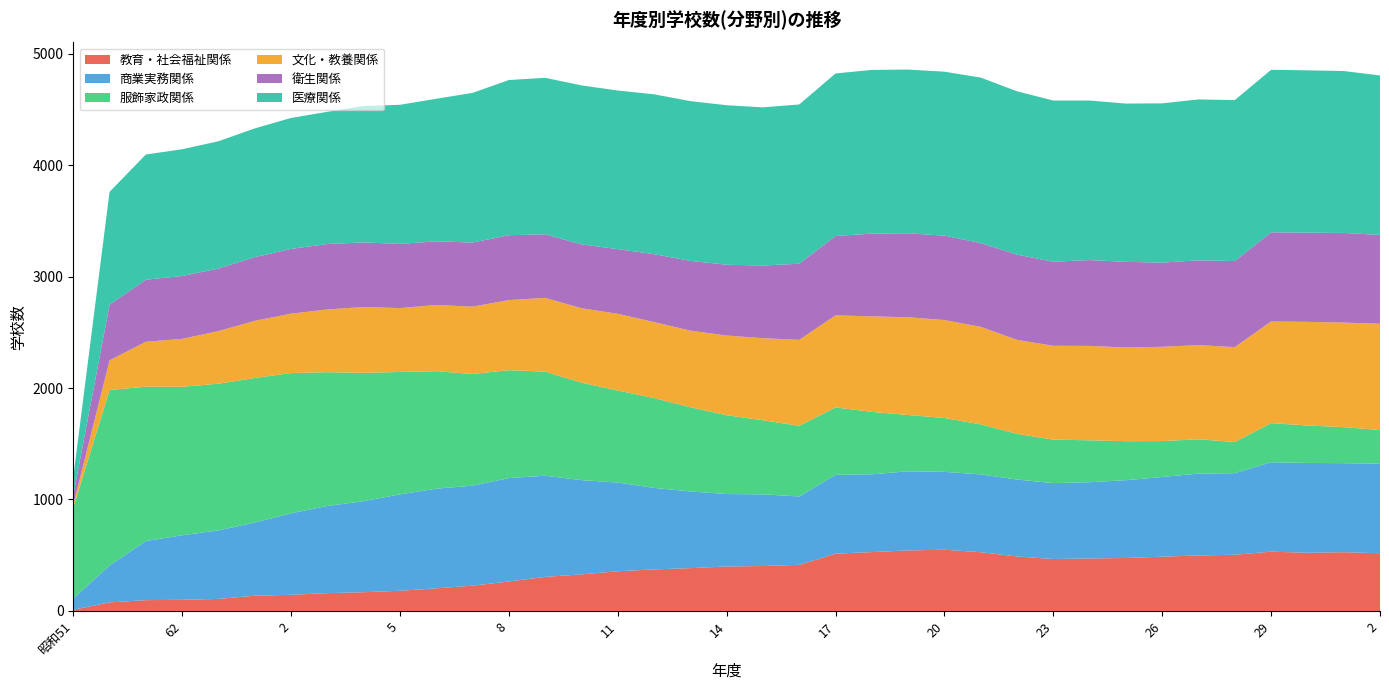

Reading left to right, transcribe all the data shown in this chart.

教育・社会福祉関係: 11	77	97	100	108	137	145	160	168	181	203	227	264	306	328	356	373	384	399	403	414	514	528	543	549	527	489	466	471	475	487	498	504	532	522	527	518
商業実務関係: 100	331	530	579	615	656	731	782	817	865	894	897	928	907	846	796	731	688	650	643	613	707	698	710	699	698	690	681	684	698	715	734	732	802	806	799	803
服飾家政関係: 814	1574	1385	1332	1316	1297	1258	1200	1151	1098	1054	1002	968	934	874	826	806	756	707	665	634	605	560	505	483	449	410	390	376	350	322	308	280	351	336	323	302
文化・教養関係: 28	267	403	430	472	513	533	563	591	573	594	604	629	662	668	688	682	687	715	736	771	826	857	877	879	875	843	842	847	841	846	845	851	912	930	938	954
衛生関係: 84	499	557	564	561	571	581	587	579	576	571	575	582	570	573	580	609	626	635	652	683	712	742	753	757	752	765	754	770	768	755	761	772	800	800	804	797
医療関係: 164	1012	1123	1137	1142	1155	1175	1186	1224	1248	1279	1343	1392	1404	1426	1423	1434	1433	1431	1419	1429	1458	1469	1469	1471	1484	1465	1446	1431	1420	1429	1443	1444	1458	1456	1453	1430